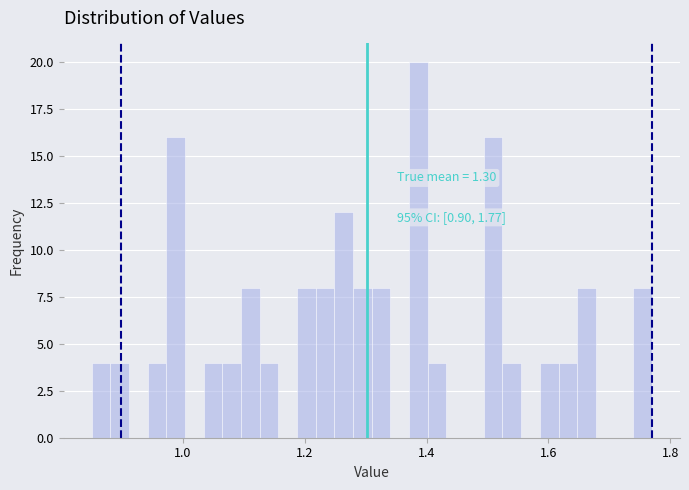

Around what value on the x-axis is the tallest bar? Give the approximate position of its centre, as read against the axis.

1.38